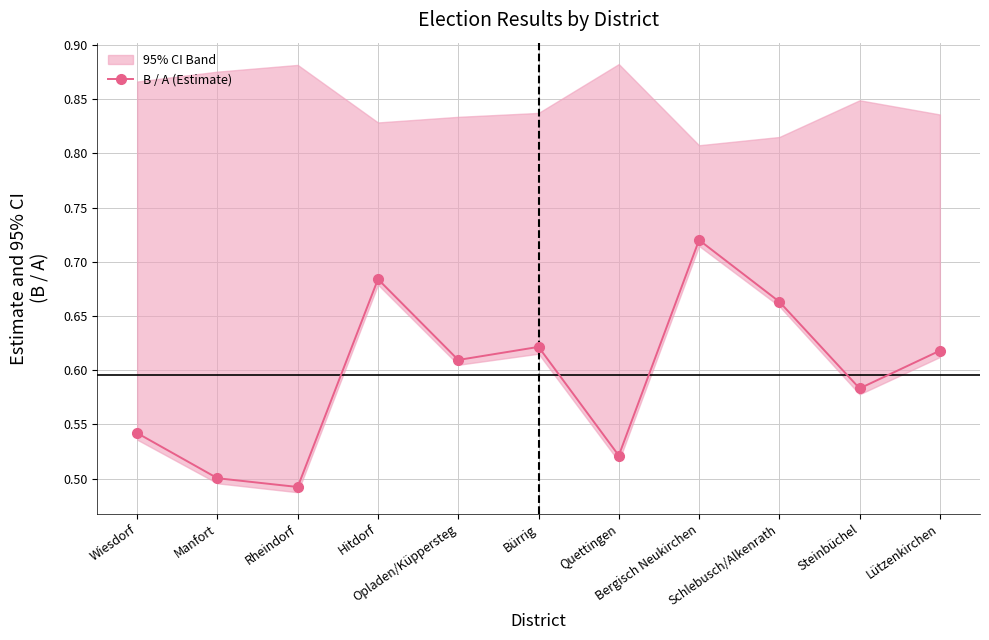

How many interior local valleys (lower than both neighbors) does the data have?

4